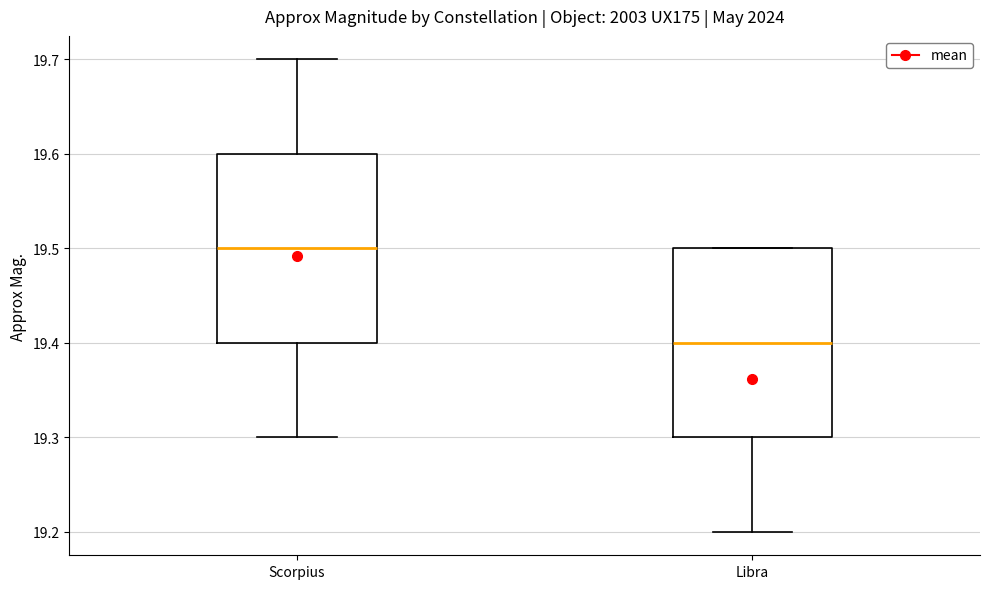

Reading left to right, read every box against the y-axis: the position of its median line, the range the box covers, and the ends of its whiskers. The values are not printed on the chart, so give them approximately, as read against the axis.

Scorpius: median 19.5, box 19.4 to 19.6, whiskers 19.3 to 19.7
Libra: median 19.4, box 19.3 to 19.5, whiskers 19.2 to 19.5